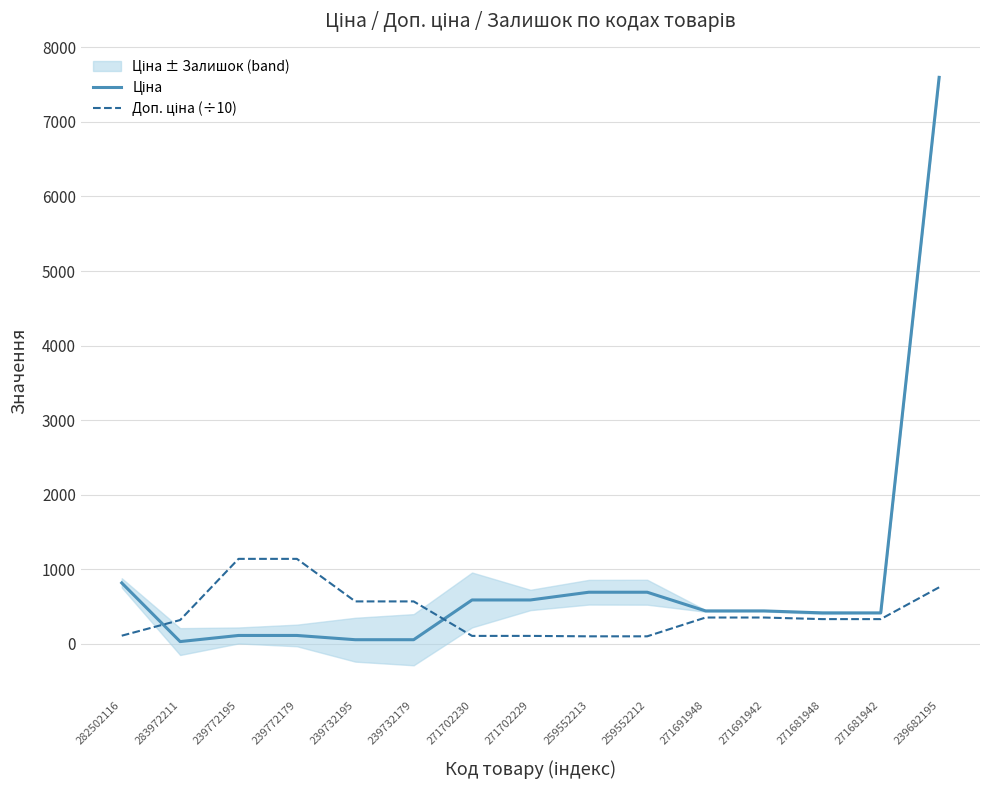

What are all the series names shown in the legend?

Ціна, Доп. ціна (÷10)